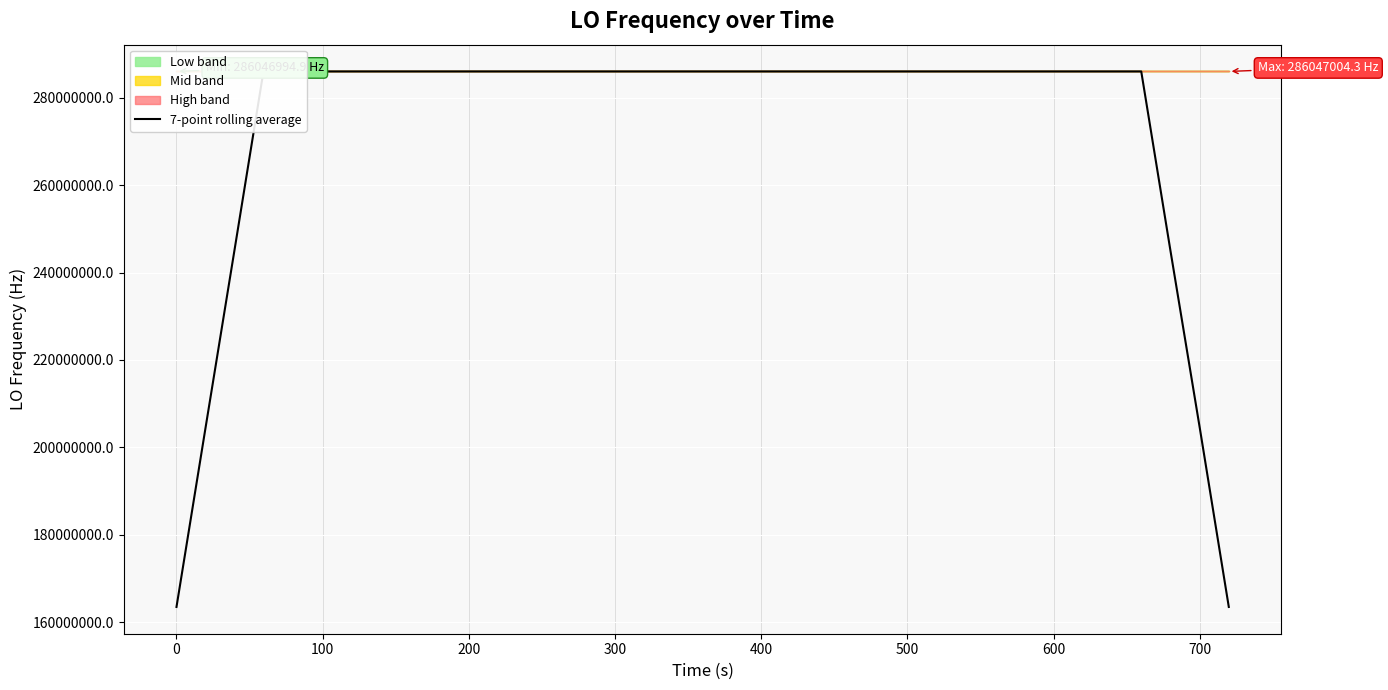

What is the highest value of the 7-point rolling average series?

286047000.6